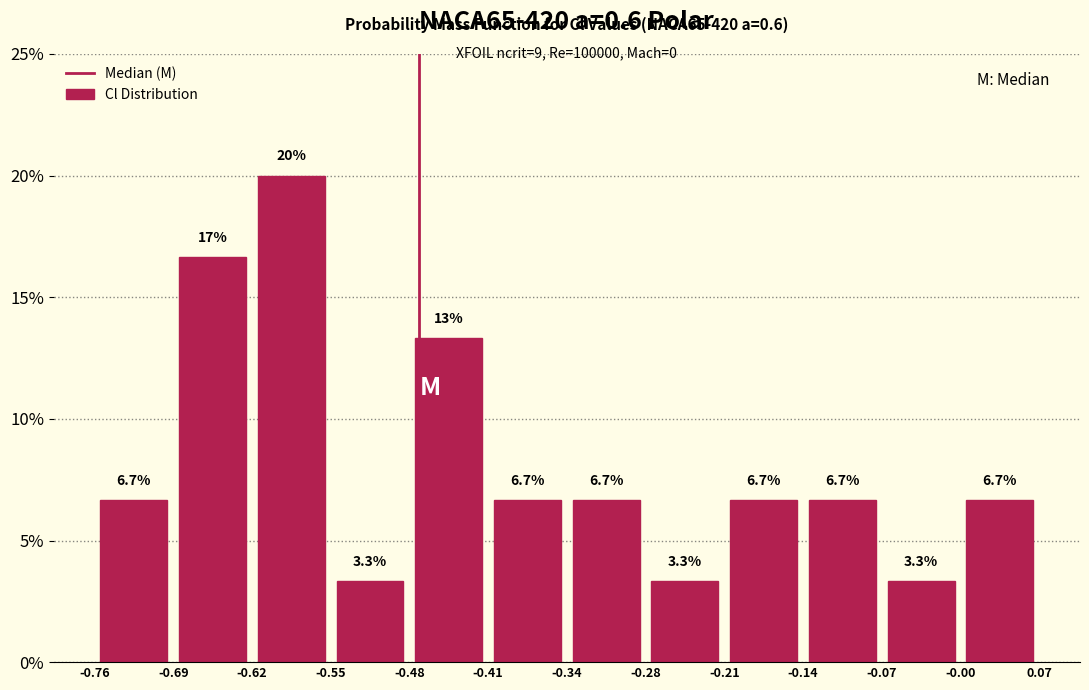

Which range on the x-axis has the tallest bar?

-0.62 to -0.55